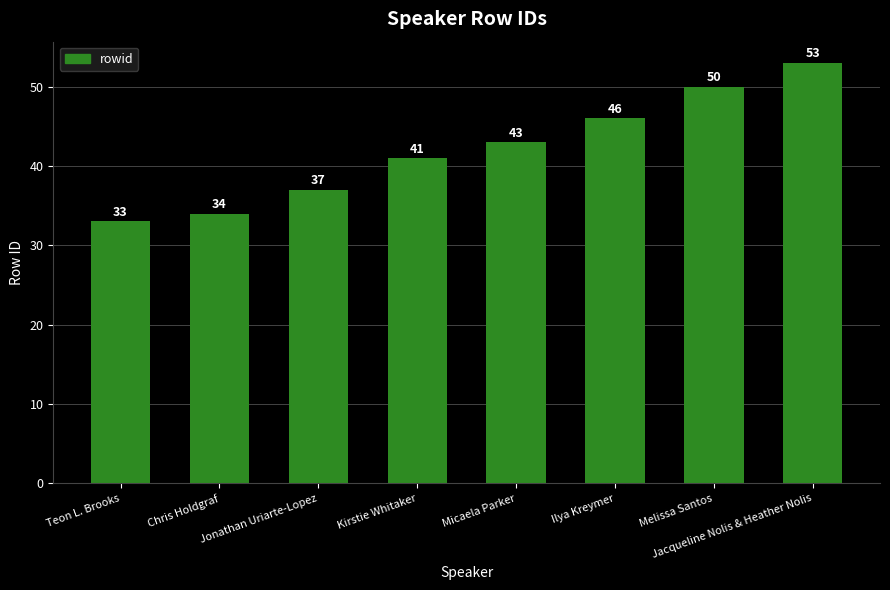

How many data points does each series have?

8